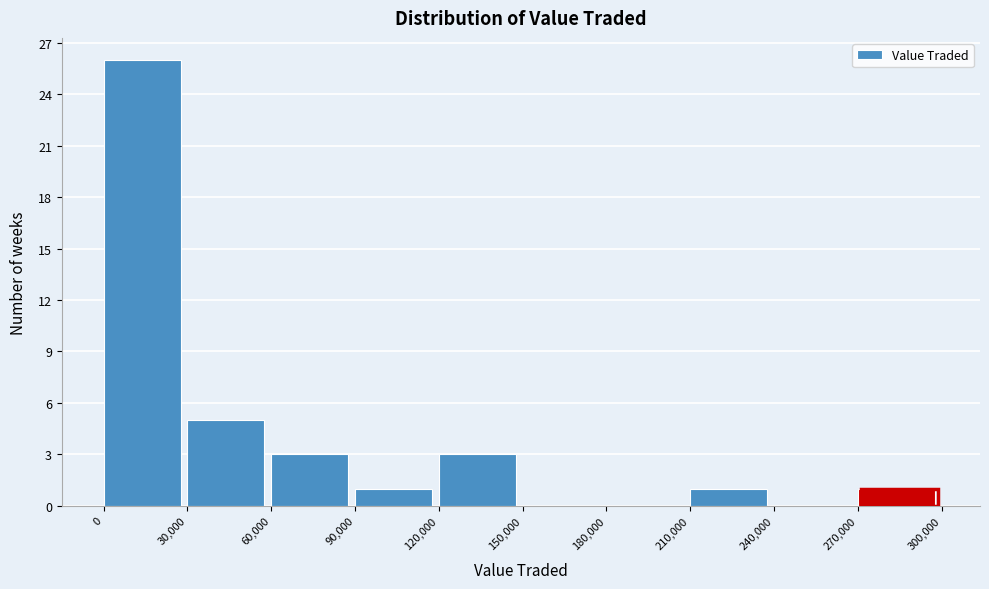

What is the height of the bar covering 90,000 to 120,000 on the x-axis? The values are not printed on the chart, so give them approximately, as read against the axis.

1